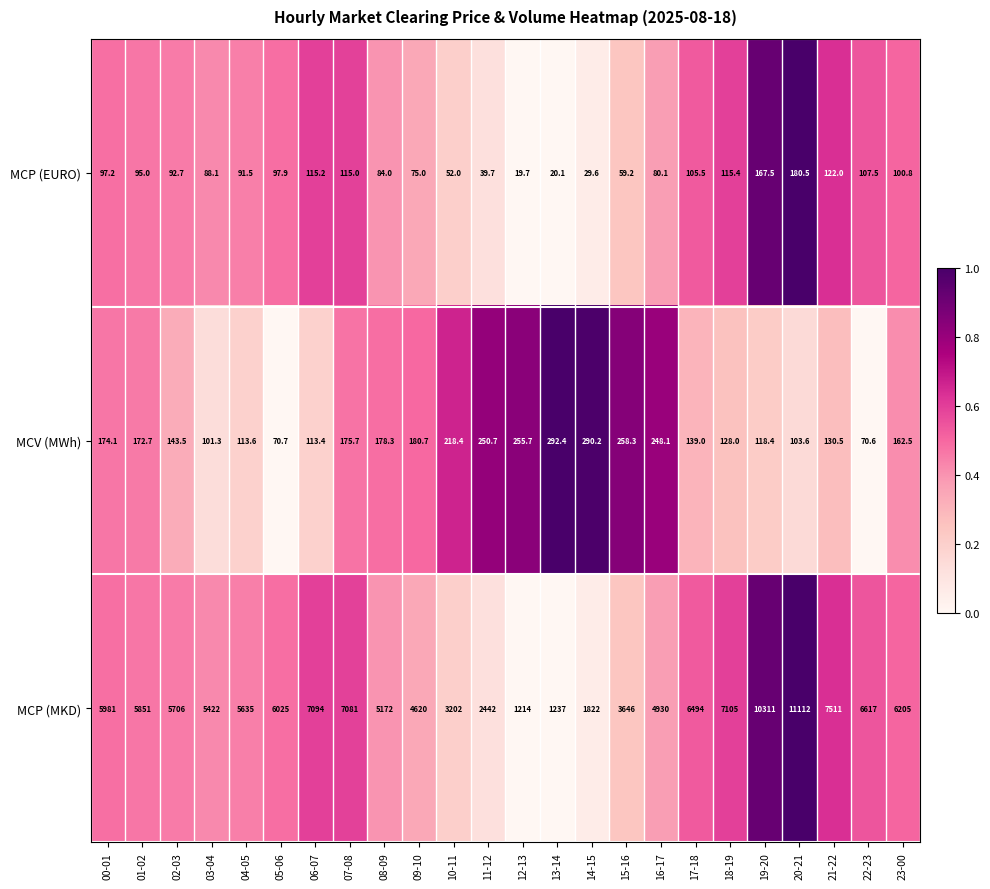

The value of MCP (MKD) at 18-19 is 2548.7. True or false?

False